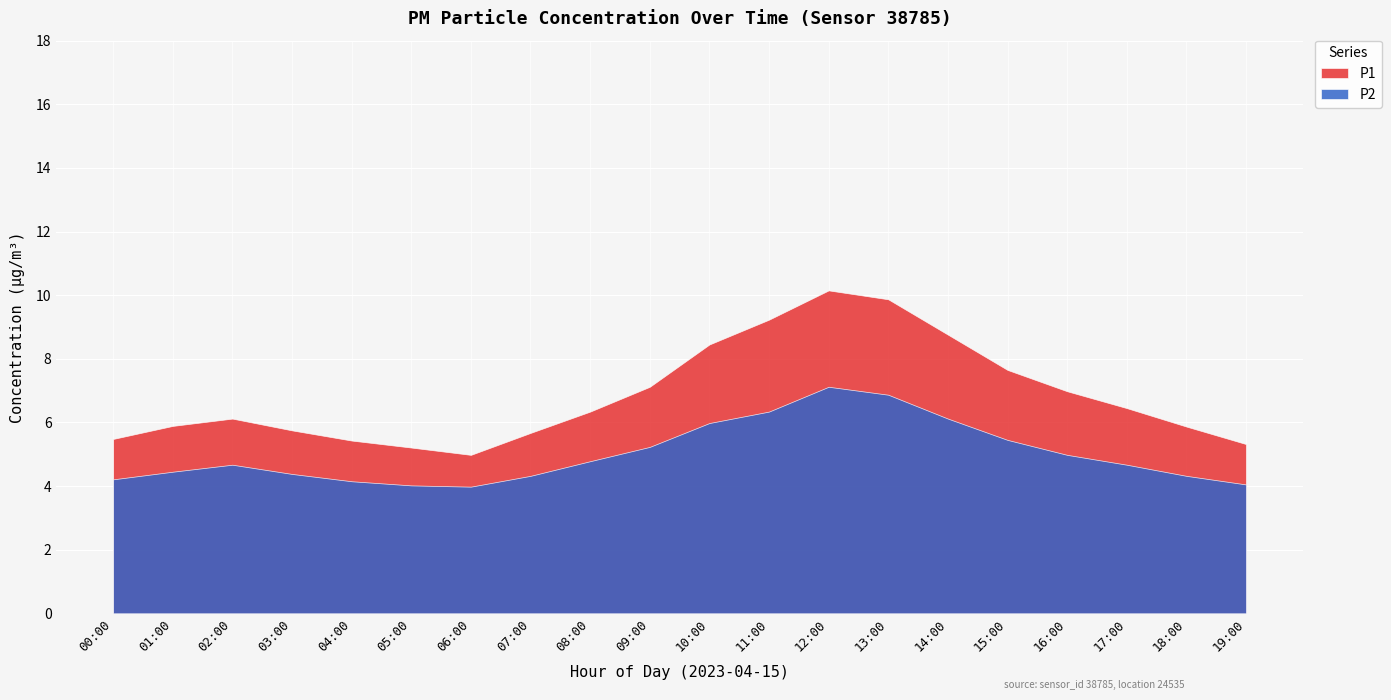

List the series in order of their overall mean, highest first.

P1, P2